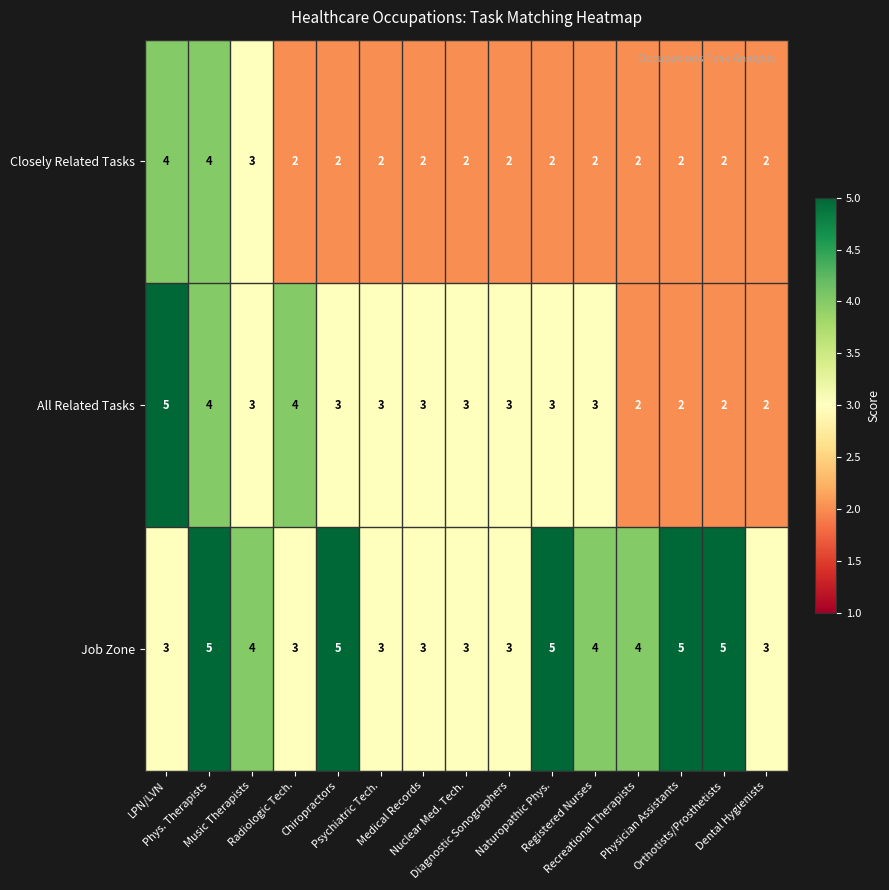

At how many categories does at least one series exceed 2?

15